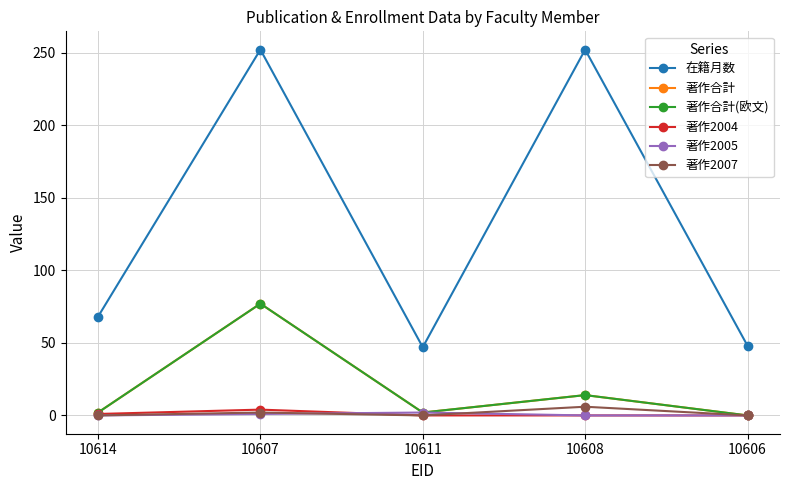

What is the difference between the highest and lowest values at 10611?

47